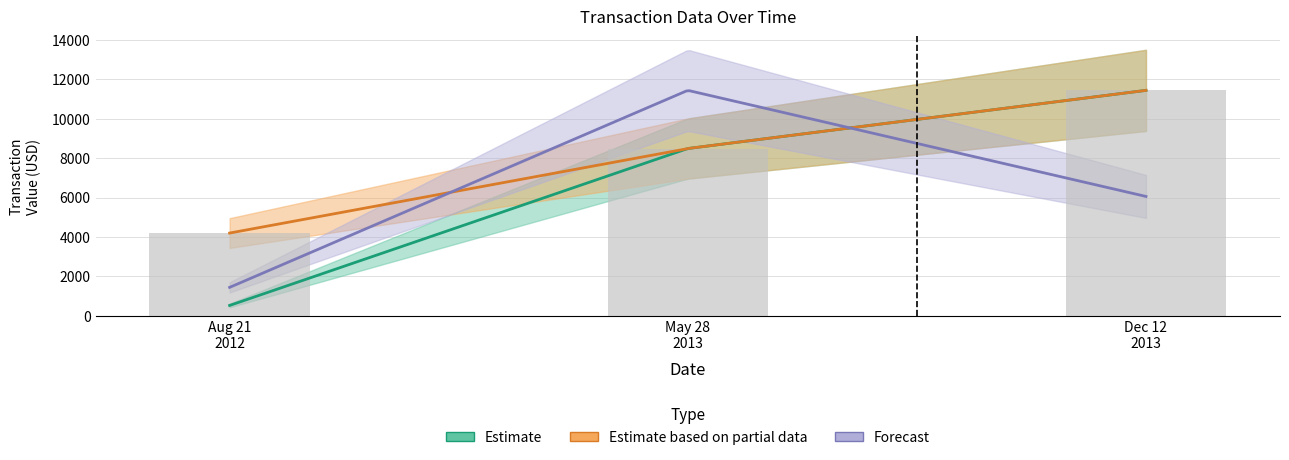

The value of transactionPricePerShare at 2013-05-28 is 5.3. True or false?

False